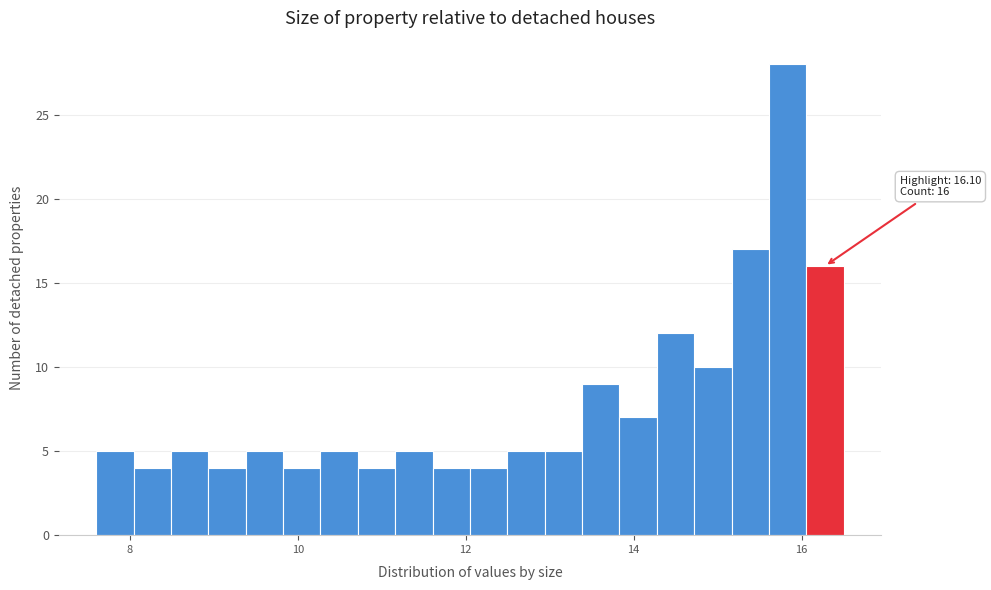

Read against the x-axis, roughly where is the centre of the tallest bar?

15.8